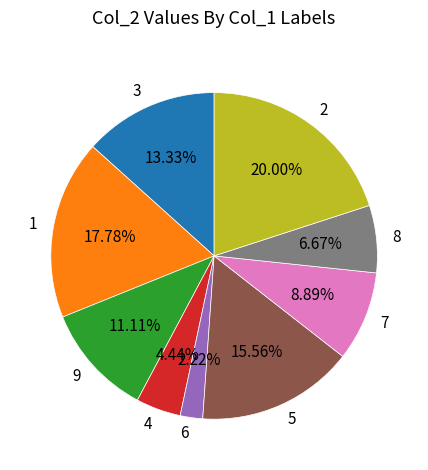

To the nearest percent, what portion does 4 represent?

4%